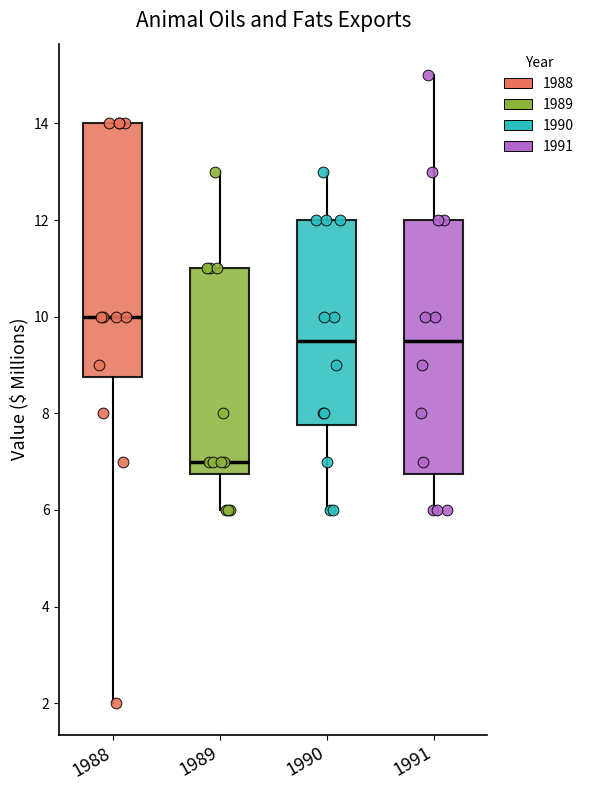

Reading left to right, transcribe this box plot: for each box, give where its median line is, the range the box spans, and where its two whiskers end, as read against the y-axis. The values are not printed on the chart, so give them approximately, as read against the axis.

1988: median 10.0, box 8.8 to 14.0, whiskers 2.0 to 14.0
1989: median 7.0, box 6.8 to 11.0, whiskers 6.0 to 13.0
1990: median 9.6, box 7.8 to 12.0, whiskers 6.0 to 13.0
1991: median 9.6, box 6.8 to 12.0, whiskers 6.0 to 15.0